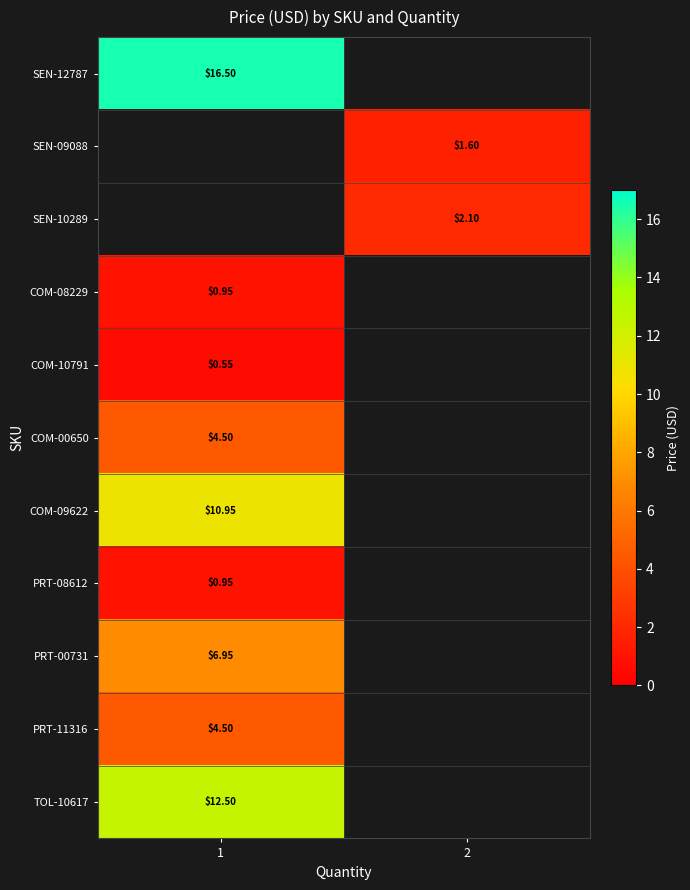

How many categories are shown in the chart?

2